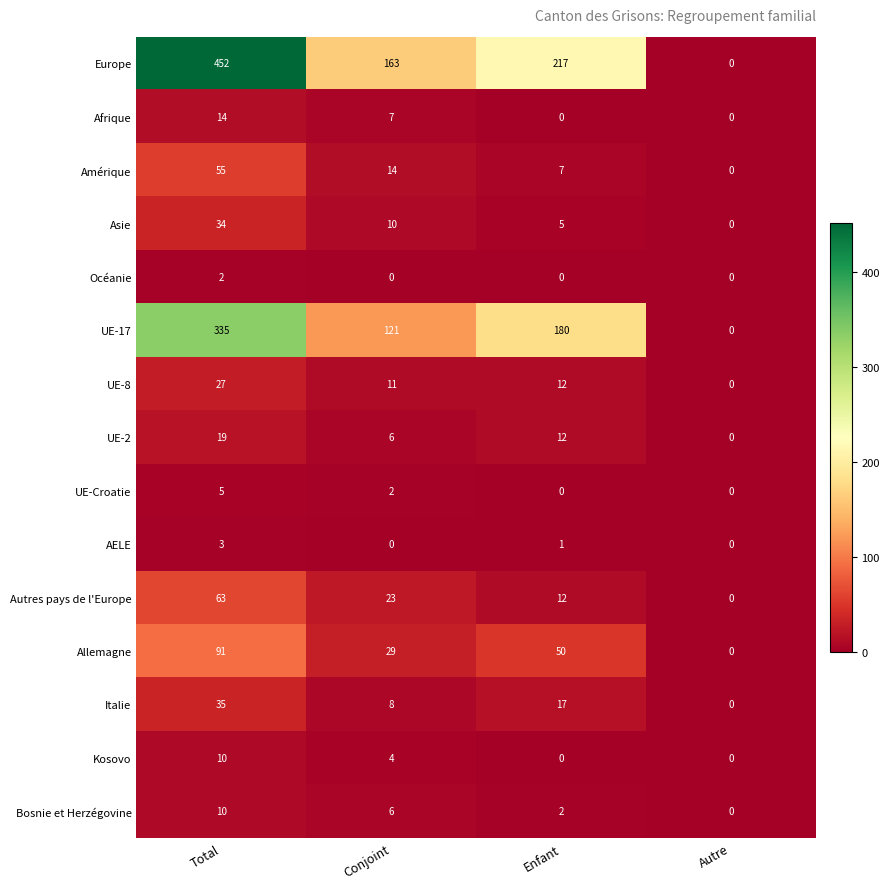

At how many categories does at least one series exceed 61?

3